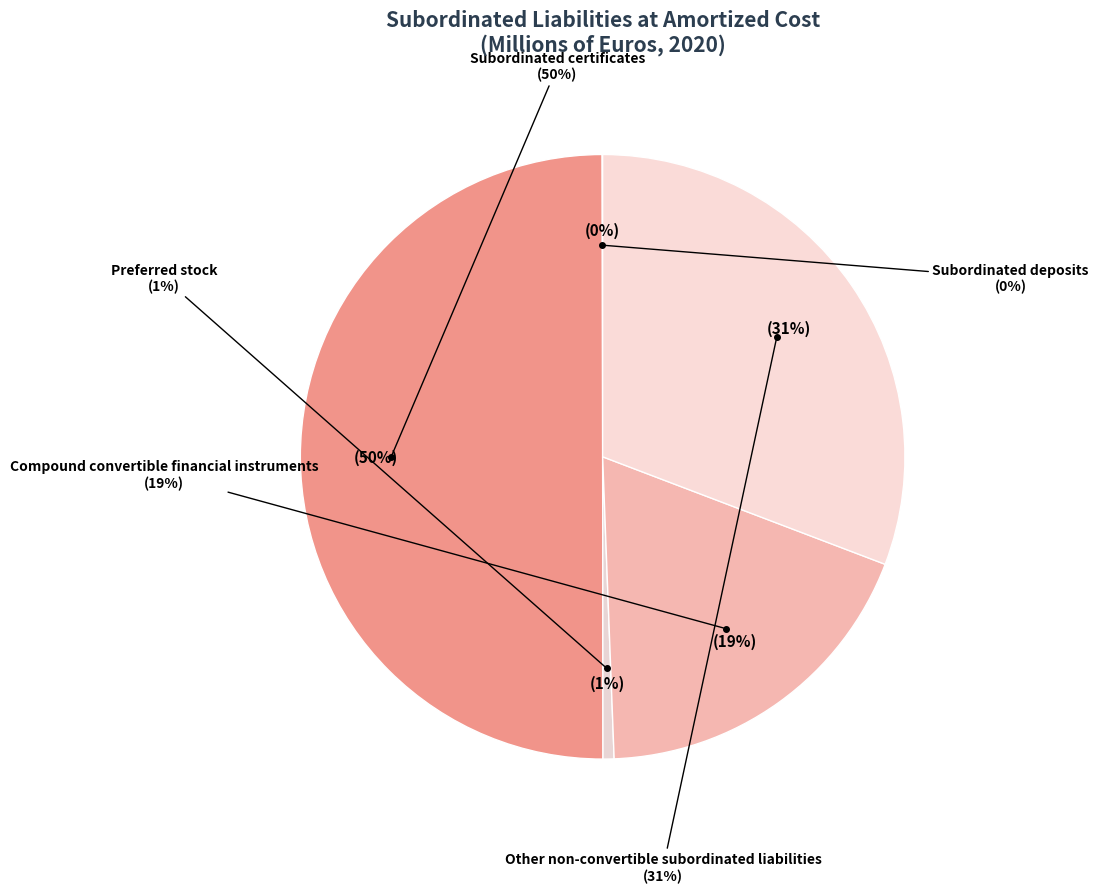

Which category has the smallest portion of the pie?

Subordinated deposits